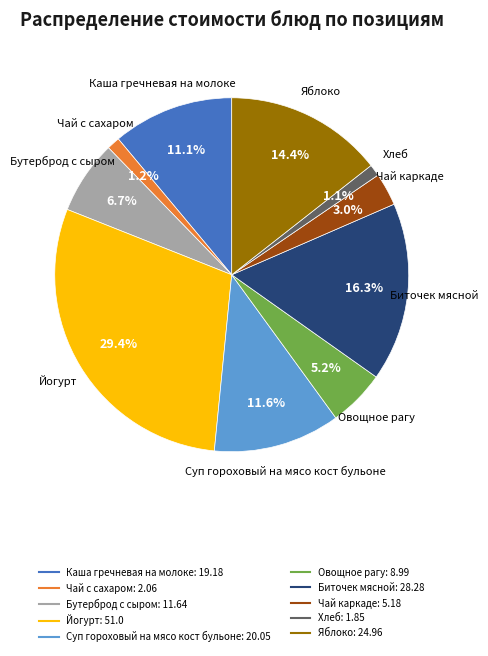

Is there a majority slice in this chart?

No